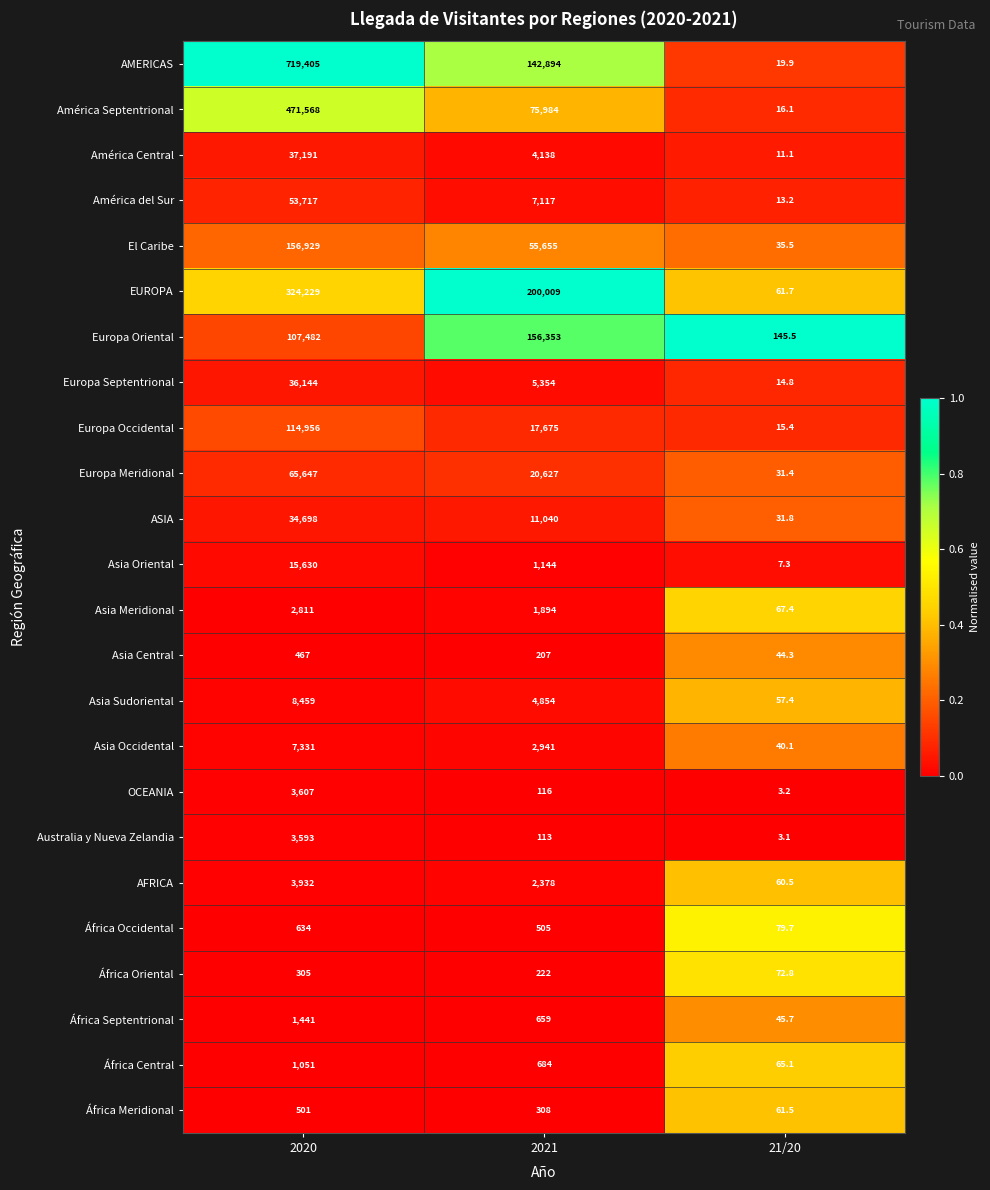

The value of América Central at 2020 is 64167.4. True or false?

False